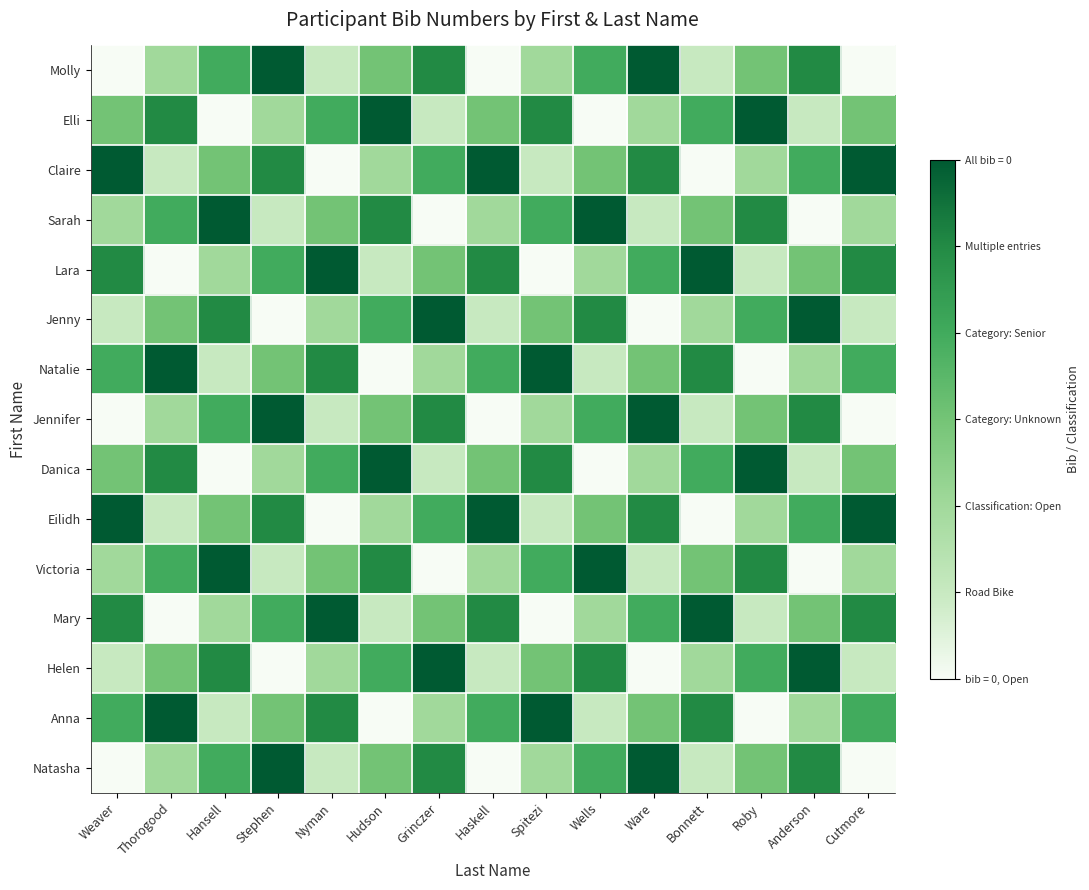

How many categories are shown in the chart?

15